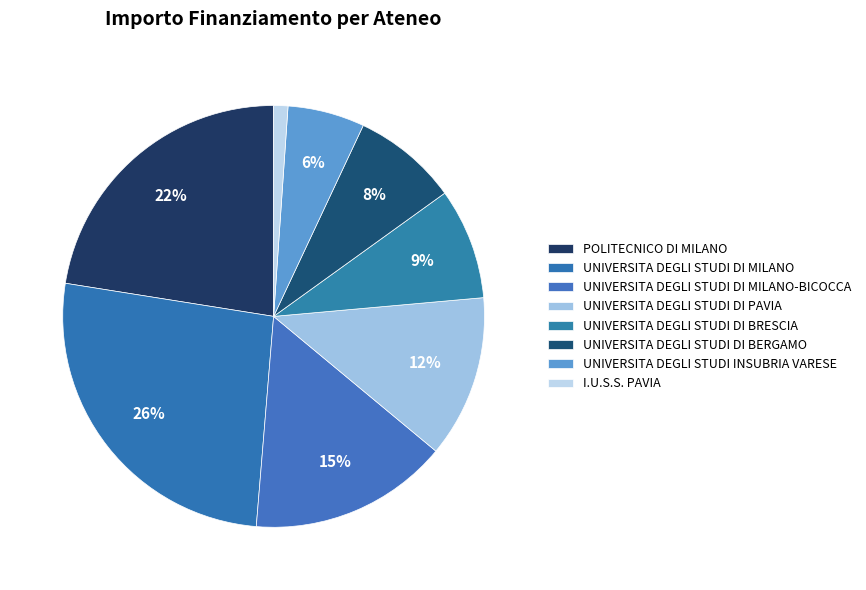

How many slices are in this pie chart?

8